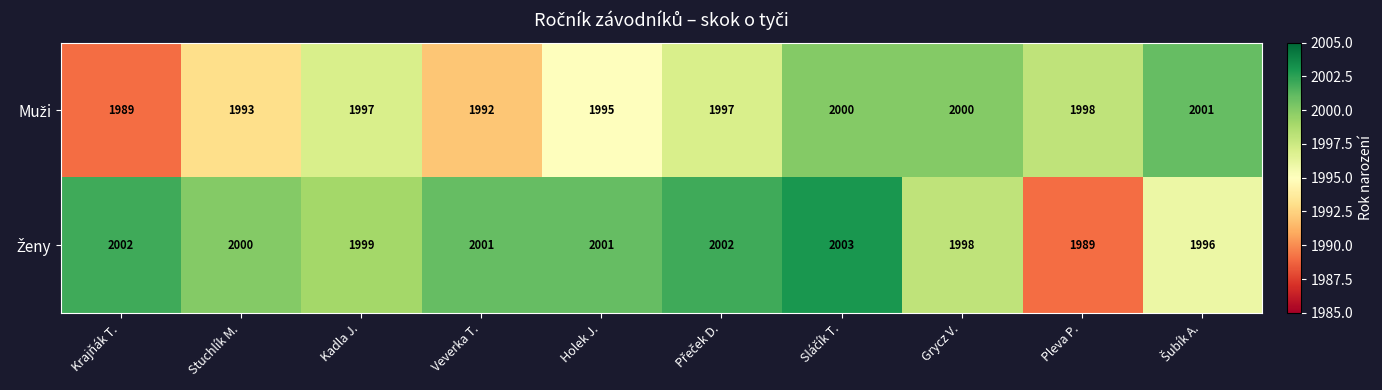

How many distinct data groups are displayed?

2